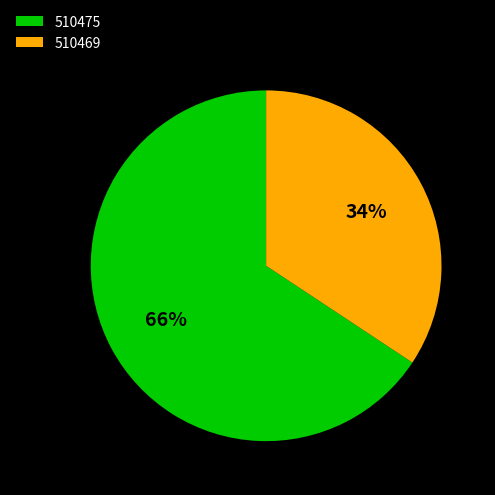

To the nearest percent, what percentage of the pie is 510469?

34%